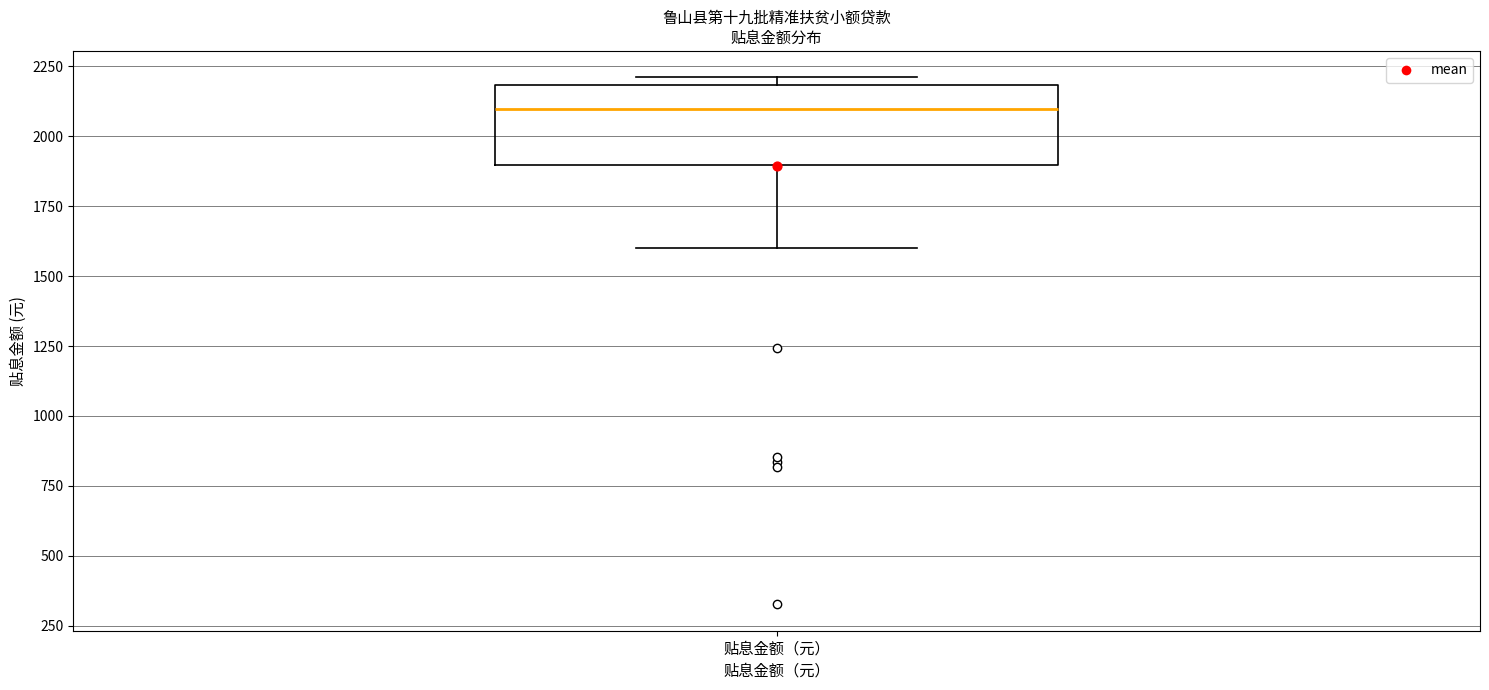

Transcribe this box plot: give where the median line is, the range the box spans, and where the two whiskers end, as read against the y-axis. The values are not printed on the chart, so give them approximately, as read against the axis.

median 2100, box 1900 to 2200, whiskers 1600 to 2200 (just above the box's upper edge)